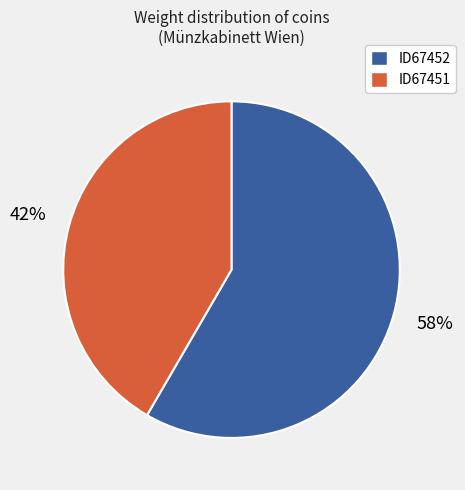

To the nearest percent, what percentage of the pie is ID67451?

42%